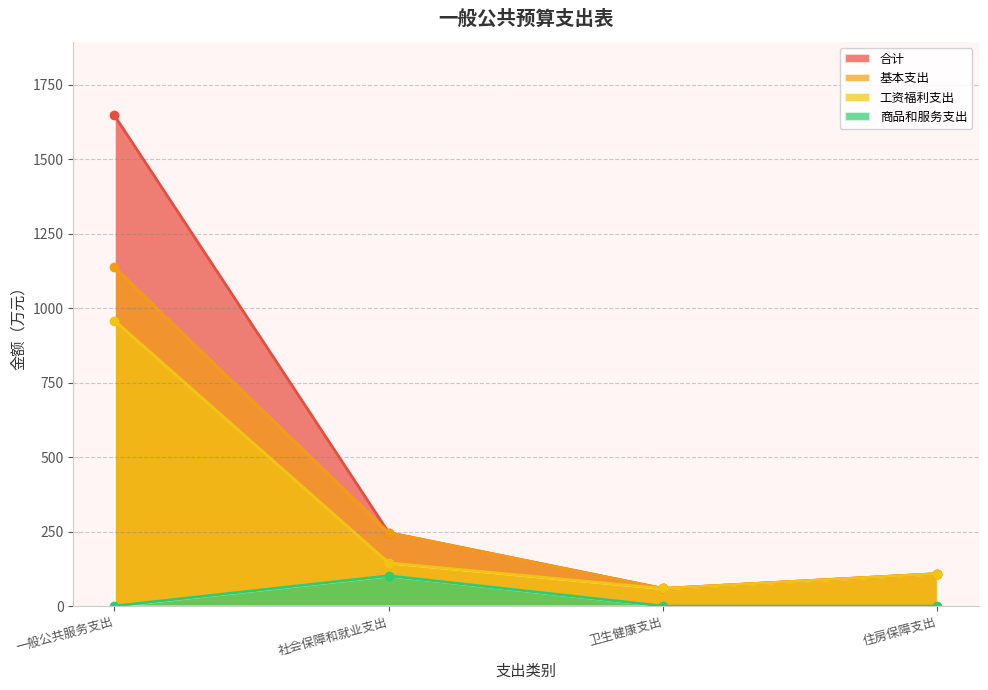

Which series has the largest range (max minus min)?

合计